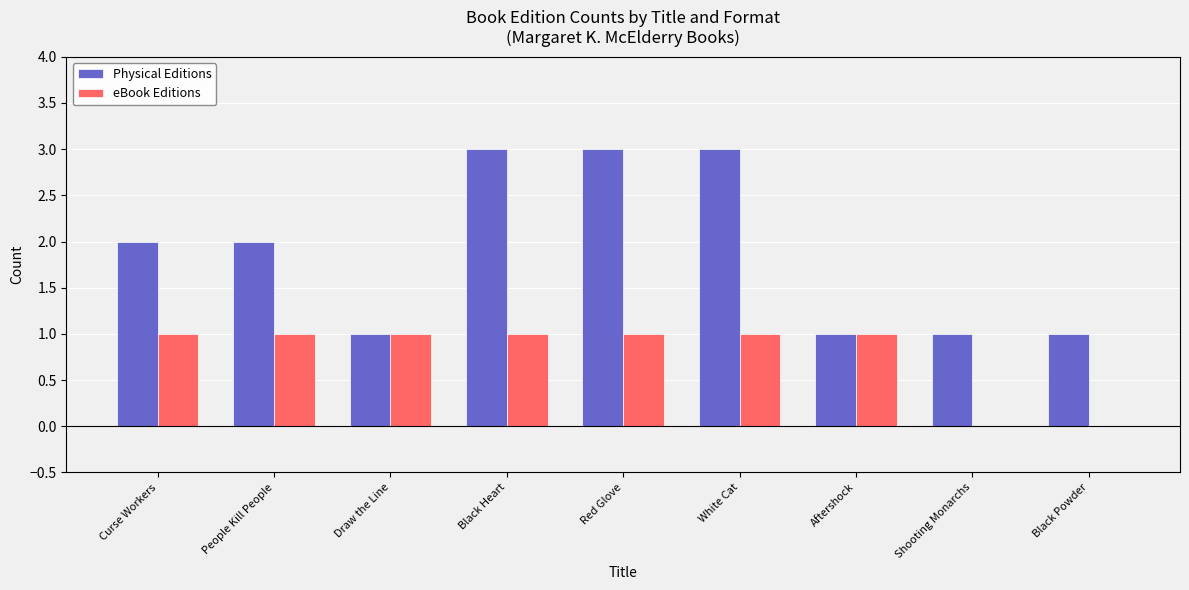

What is the maximum value shown in the chart?

3